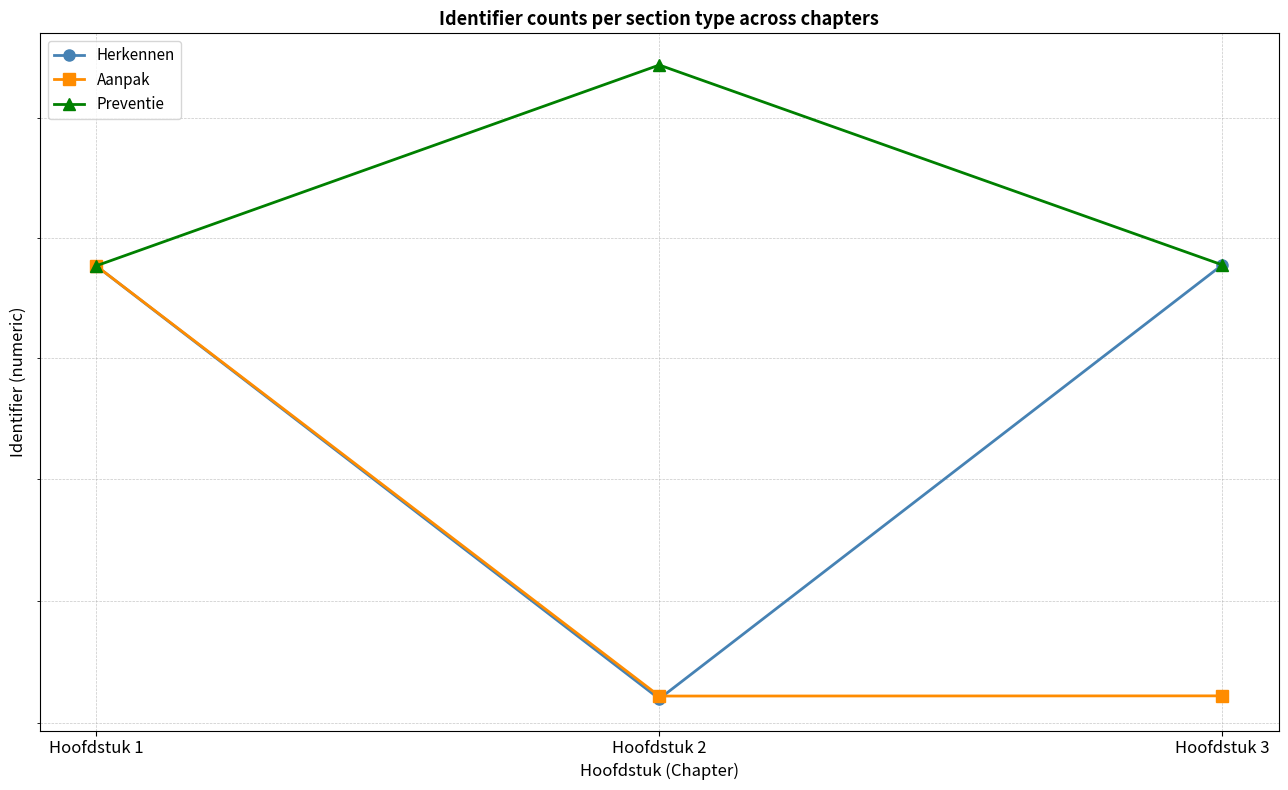

At Hoofdstuk 1, list the series in order from largest to smallest.

Preventie, Aanpak, Herkennen